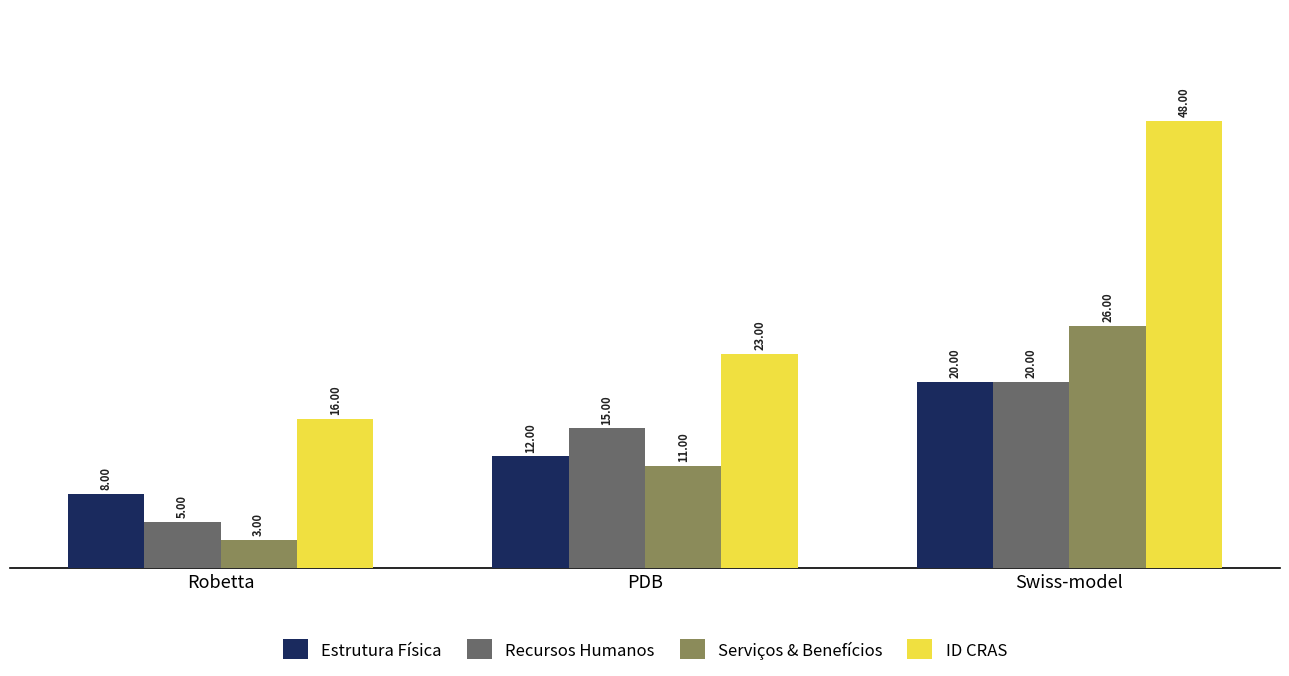

What is the label of the 2nd bar from the right?

PDB